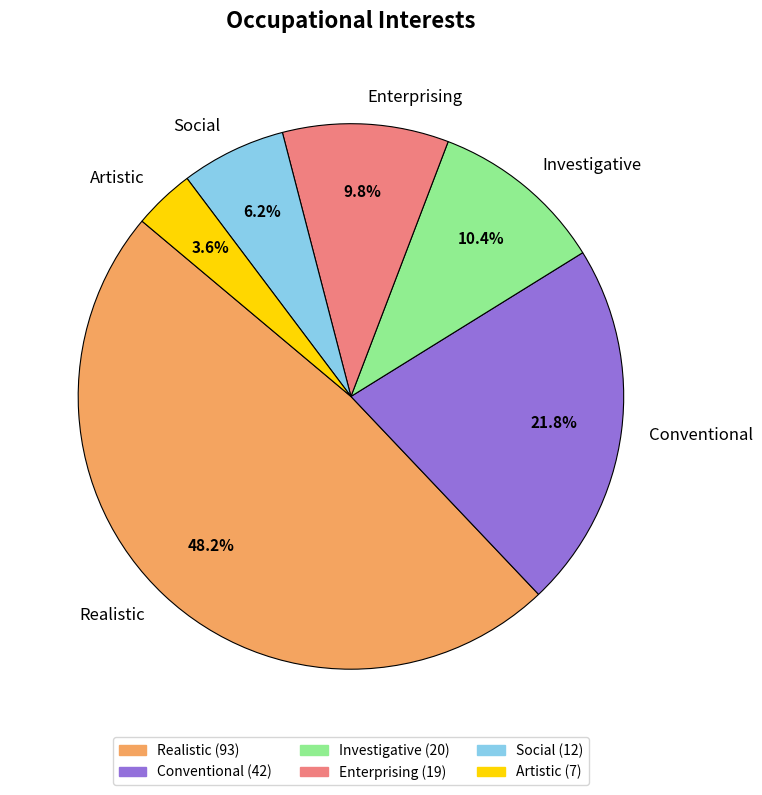

Do Investigative and Artistic together represent more than half of the pie?

No